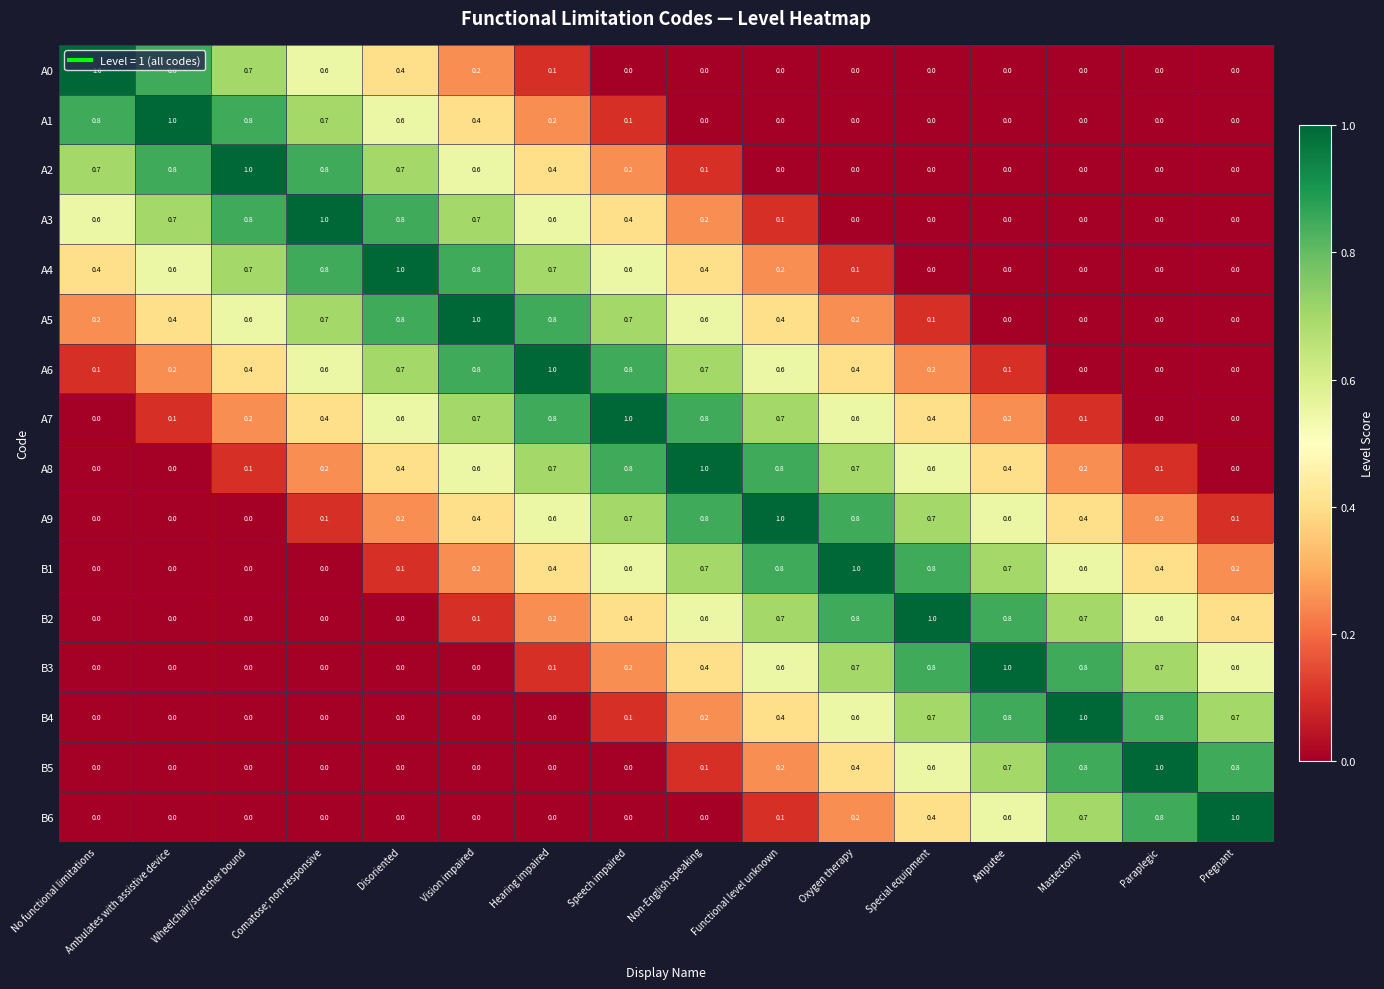

The A0 series shows 0.0 at Paraplegic. True or false?

True